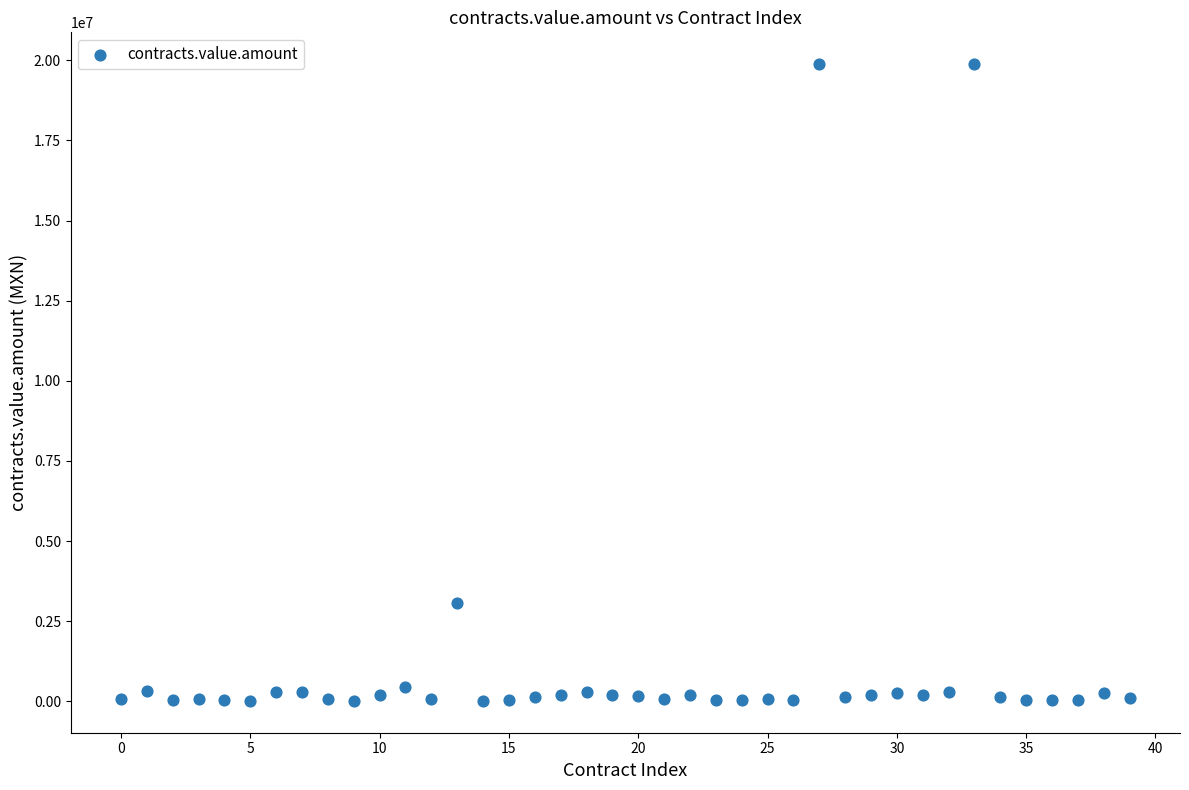

What is the range of Y values (max minus min)?

19863051.2